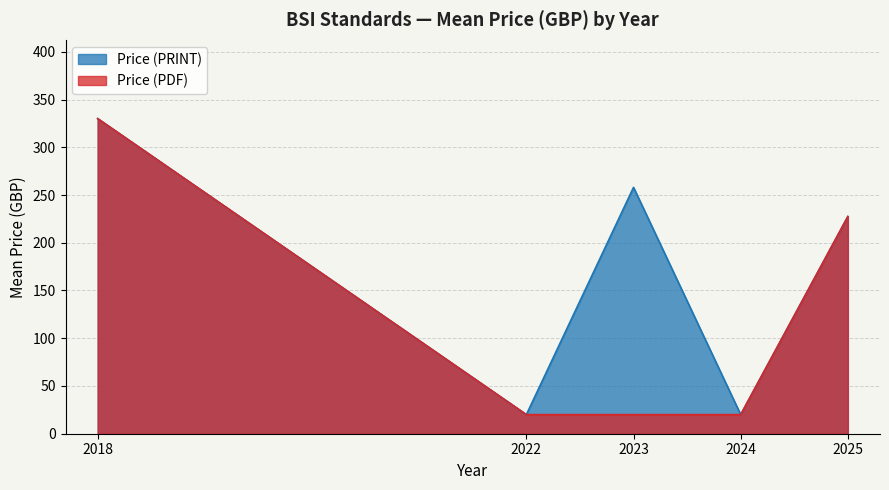

True or false: Price (PDF) has a value of 110 at 290.

False